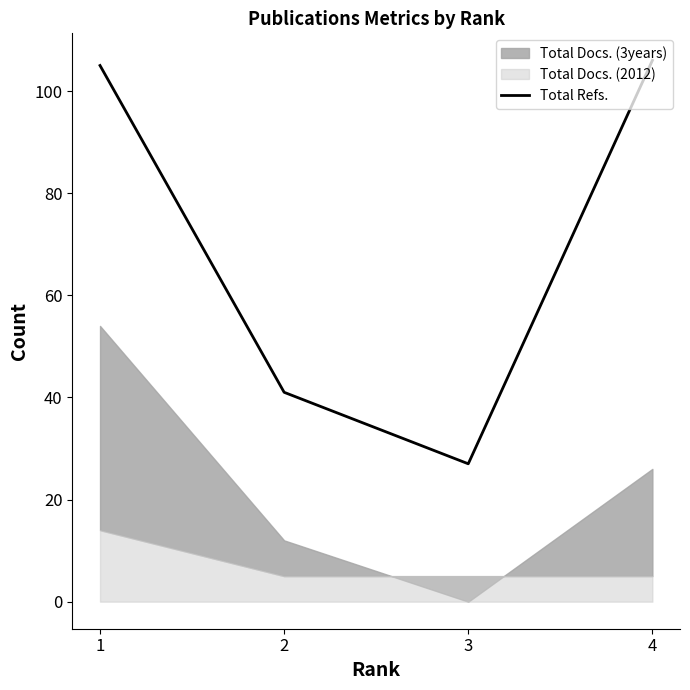

At which label is the value closest to 66?

2